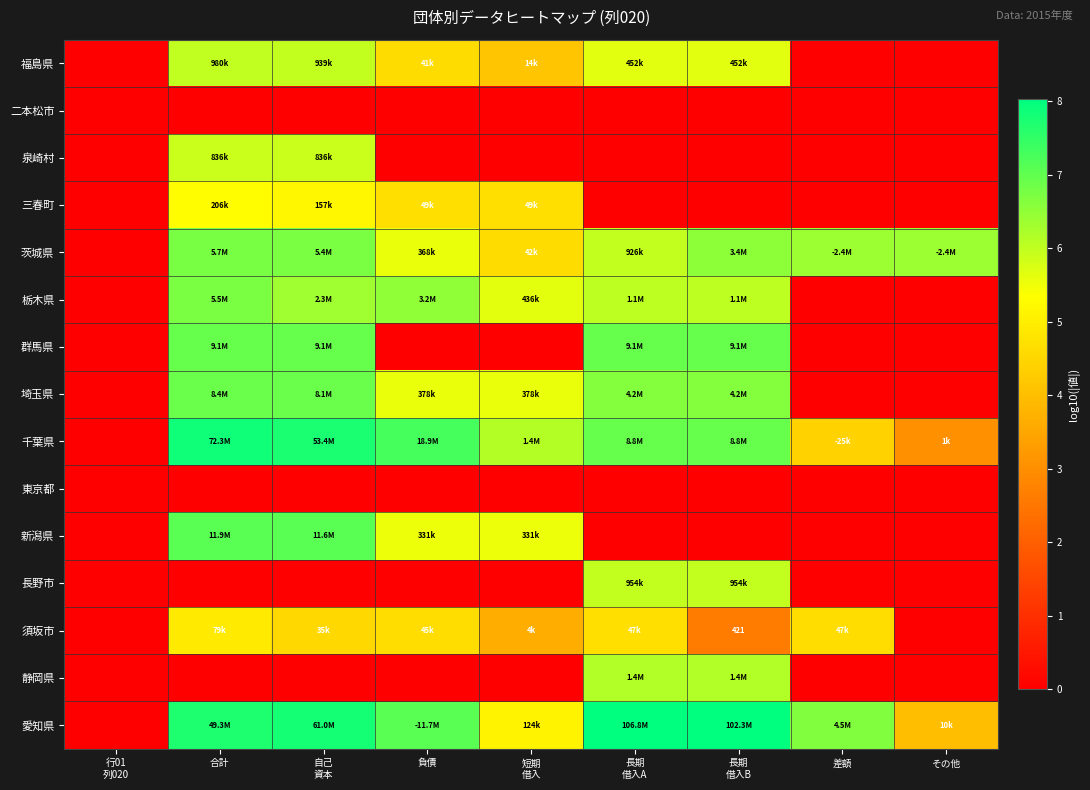

The 千葉県 series shows 11.6 at 長期 借入B. True or false?

False